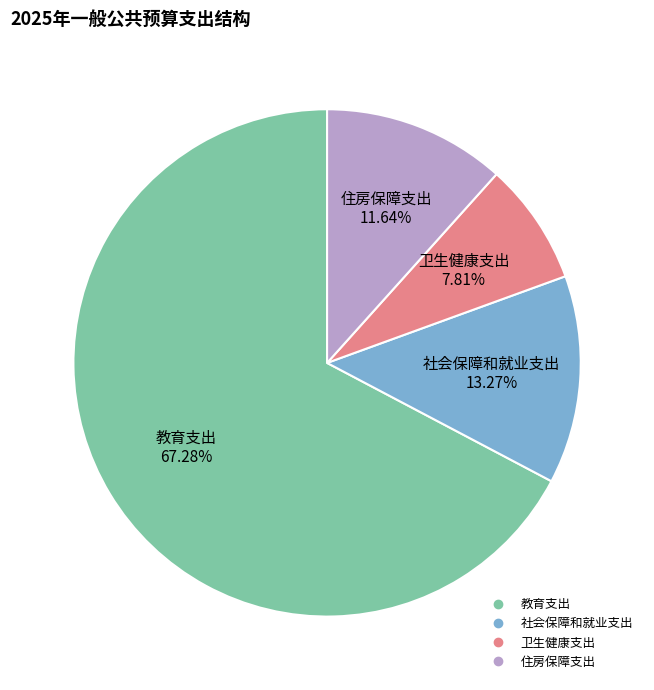

To the nearest percent, what portion does 教育支出 represent?

67%